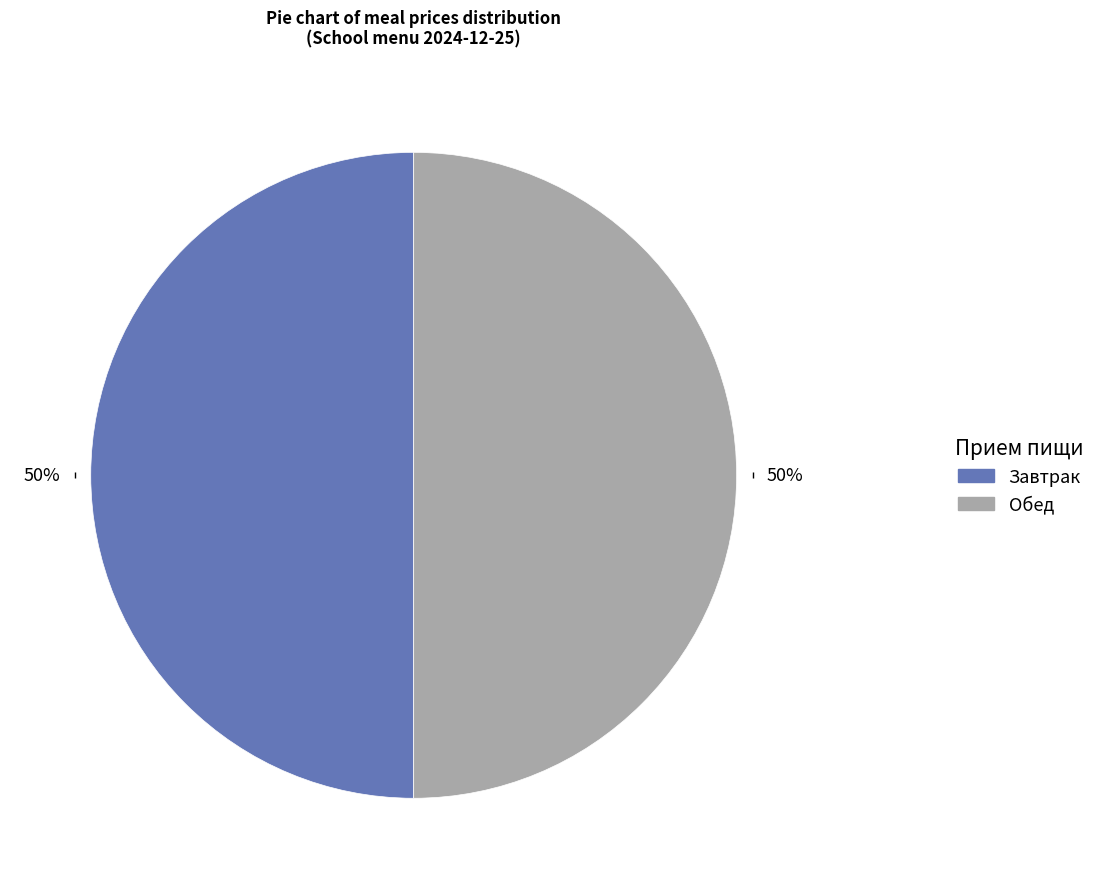

To the nearest percent, what is the average slice percentage?

50%